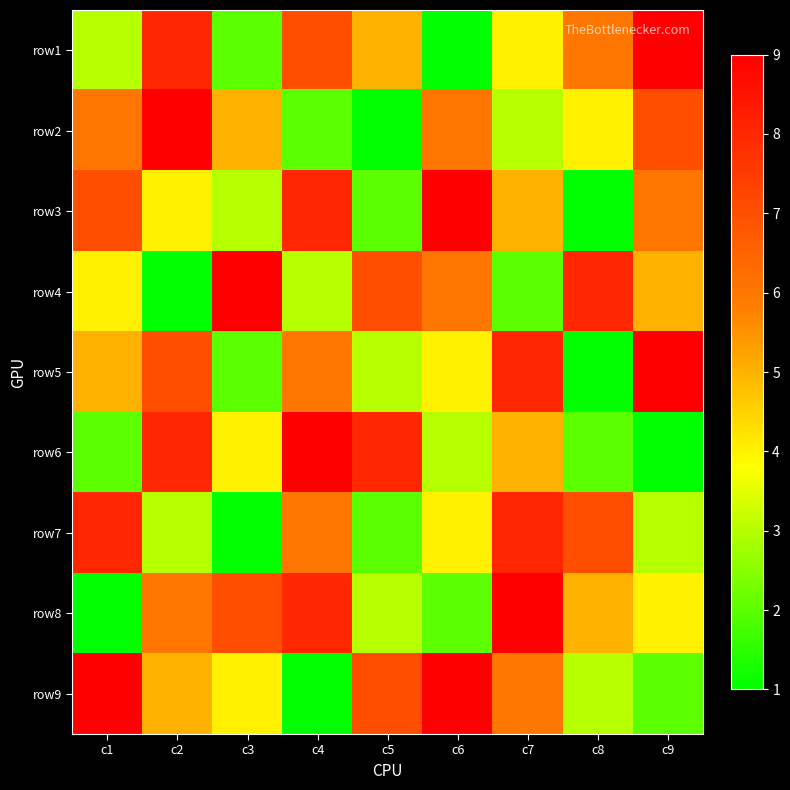

Reading left to right, transcribe all the data shown in this chart.

row1: c1=3	c2=8	c3=2	c4=7	c5=5	c6=1	c7=4	c8=6	c9=9
row2: c1=6	c2=9	c3=5	c4=2	c5=1	c6=6	c7=3	c8=4	c9=7
row3: c1=7	c2=4	c3=3	c4=8	c5=2	c6=9	c7=5	c8=1	c9=6
row4: c1=4	c2=1	c3=9	c4=3	c5=7	c6=6	c7=2	c8=8	c9=5
row5: c1=5	c2=7	c3=2	c4=6	c5=3	c6=4	c7=8	c8=1	c9=9
row6: c1=2	c2=8	c3=4	c4=9	c5=8	c6=3	c7=5	c8=2	c9=1
row7: c1=8	c2=3	c3=1	c4=6	c5=2	c6=4	c7=8	c8=7	c9=3
row8: c1=1	c2=6	c3=7	c4=8	c5=3	c6=2	c7=9	c8=5	c9=4
row9: c1=9	c2=5	c3=4	c4=1	c5=7	c6=9	c7=6	c8=3	c9=2